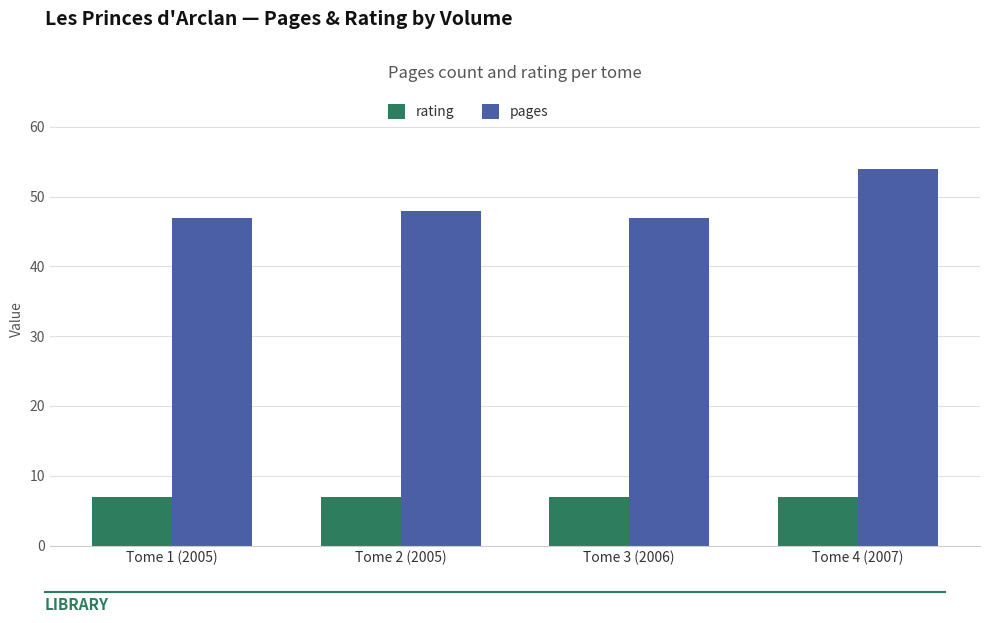

What is the sum of the rating values at Tome 1 (2005) and Tome 2 (2005)?

14